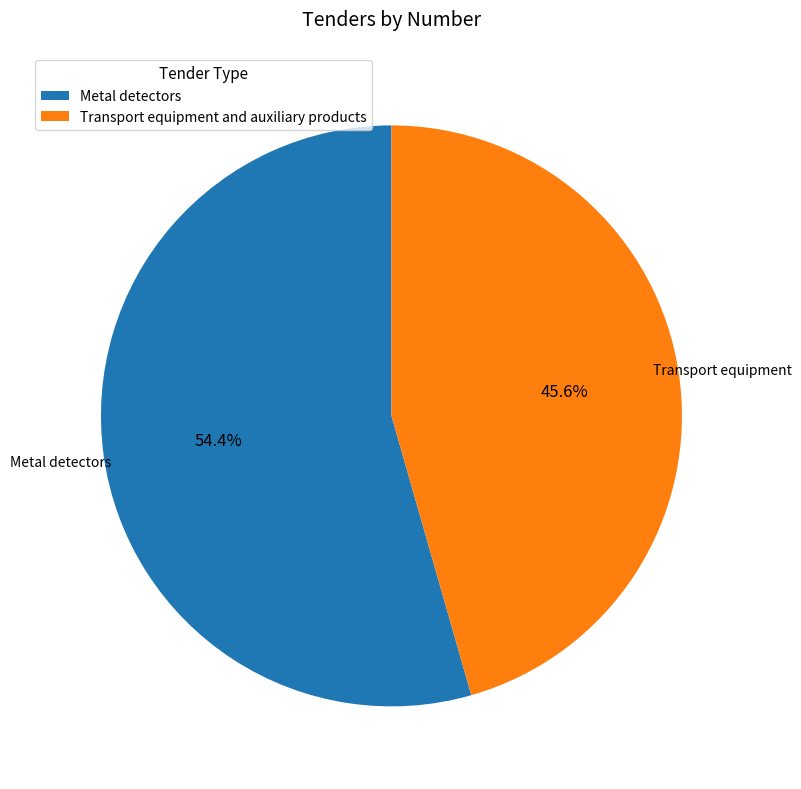

Combined, what portion of the pie is Transport equipment and auxiliary products and Metal detectors?

100.0%